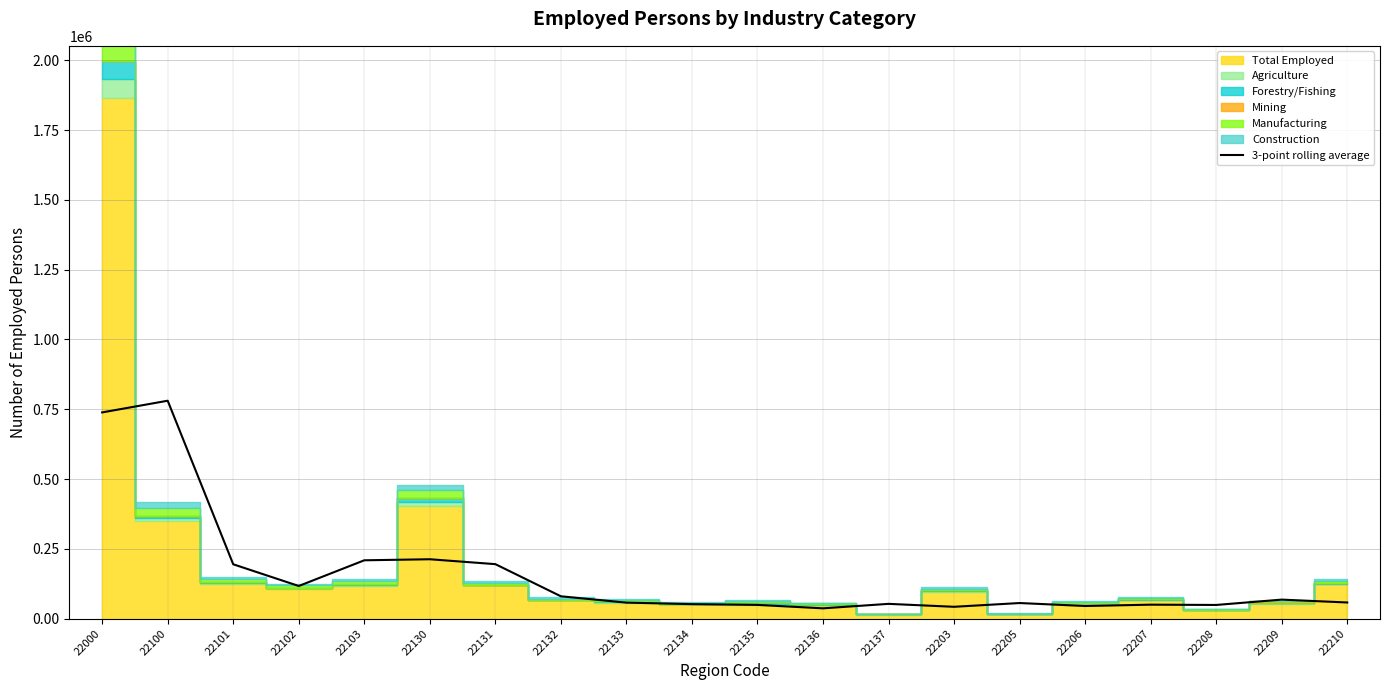

How many values exceed 57857?

10